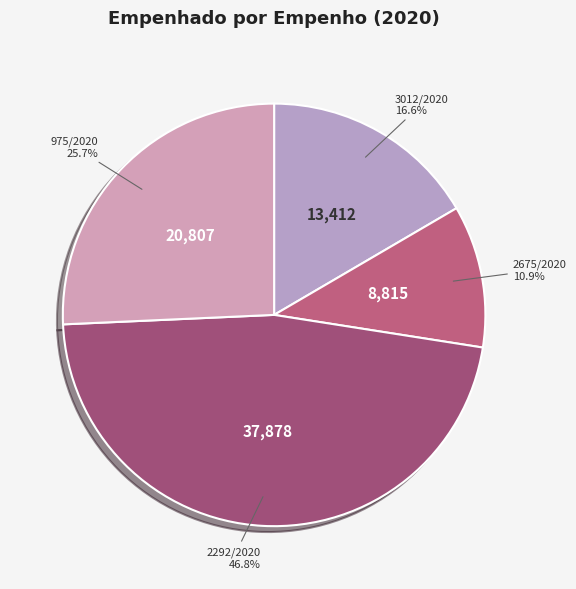

Which slice is the largest?

2292/2020